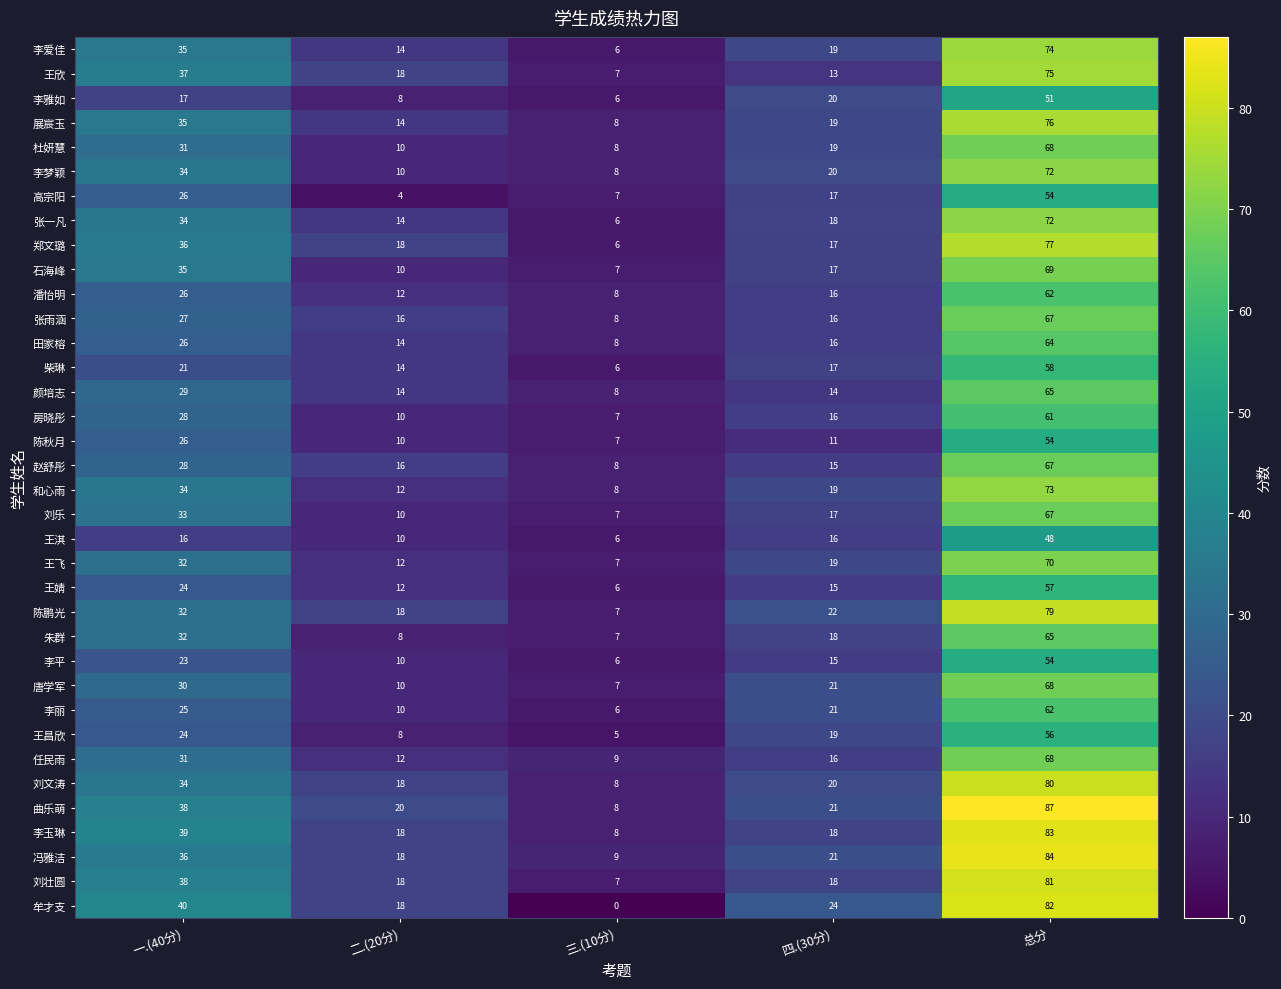

At how many categories does at least one series exceed 6?

5